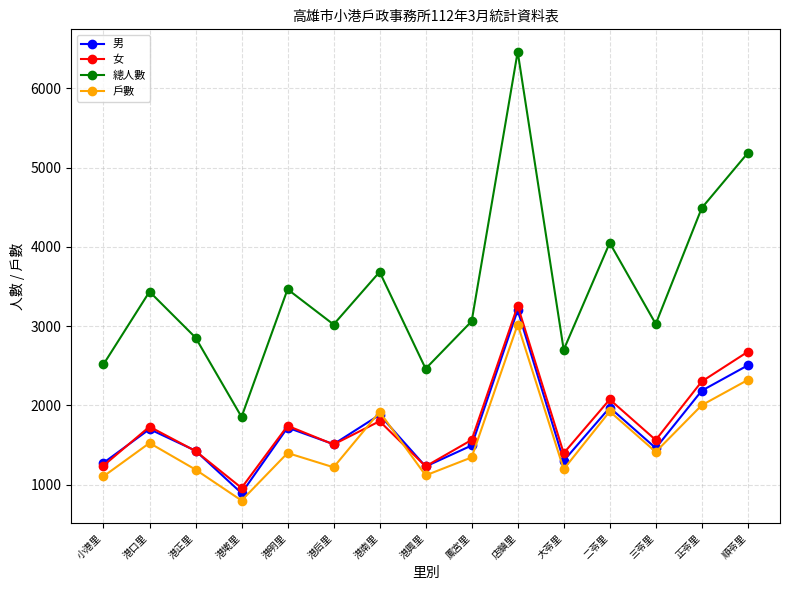

What is the difference between the second highest and second lowest values in the 男 series?

1275